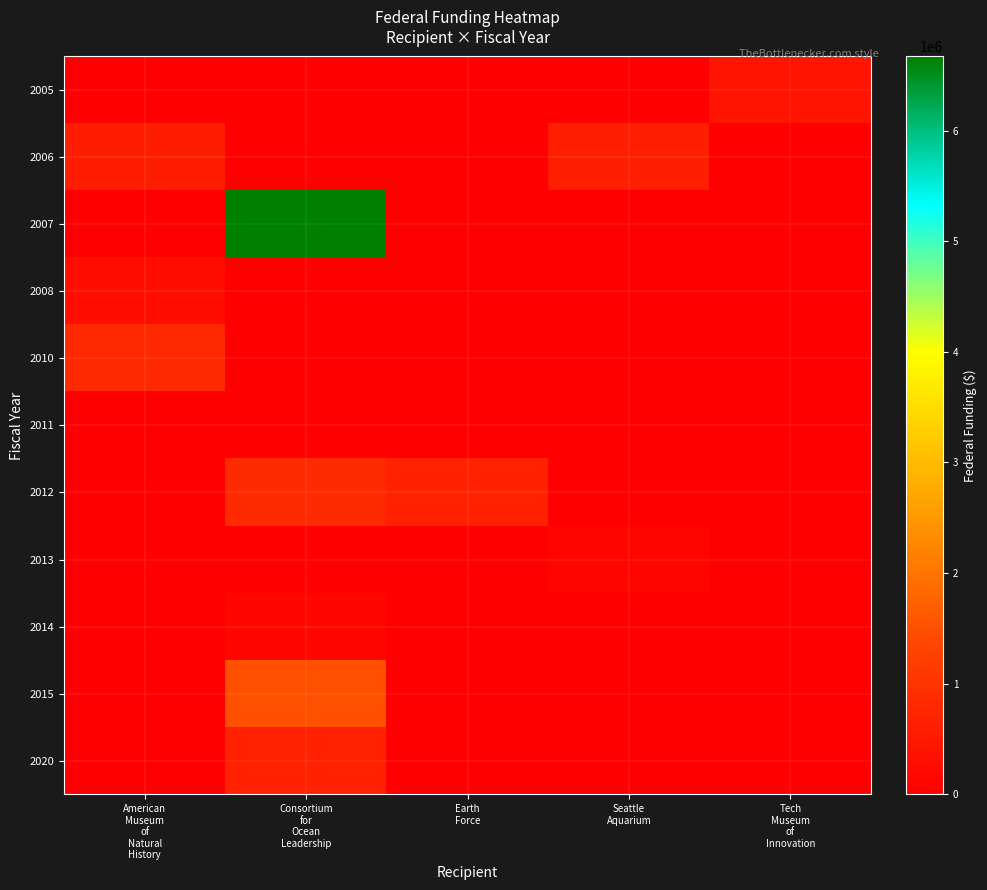

Reading left to right, list all the values displayed in this chart.

2005: American
Museum
of
Natural
History=0	Consortium
for
Ocean
Leadership=0	Earth
Force=0	Seattle
Aquarium=0	Tech
Museum
of
Innovation=400602
2006: American
Museum
of
Natural
History=580665	Consortium
for
Ocean
Leadership=0	Earth
Force=0	Seattle
Aquarium=599735	Tech
Museum
of
Innovation=0
2007: American
Museum
of
Natural
History=0	Consortium
for
Ocean
Leadership=6670500	Earth
Force=0	Seattle
Aquarium=0	Tech
Museum
of
Innovation=0
2008: American
Museum
of
Natural
History=300000	Consortium
for
Ocean
Leadership=0	Earth
Force=0	Seattle
Aquarium=0	Tech
Museum
of
Innovation=0
2010: American
Museum
of
Natural
History=826112	Consortium
for
Ocean
Leadership=0	Earth
Force=0	Seattle
Aquarium=0	Tech
Museum
of
Innovation=0
2011: American
Museum
of
Natural
History=0	Consortium
for
Ocean
Leadership=0	Earth
Force=0	Seattle
Aquarium=0	Tech
Museum
of
Innovation=0
2012: American
Museum
of
Natural
History=0	Consortium
for
Ocean
Leadership=834990	Earth
Force=677192	Seattle
Aquarium=0	Tech
Museum
of
Innovation=0
2013: American
Museum
of
Natural
History=0	Consortium
for
Ocean
Leadership=0	Earth
Force=0	Seattle
Aquarium=121751	Tech
Museum
of
Innovation=0
2014: American
Museum
of
Natural
History=0	Consortium
for
Ocean
Leadership=154934	Earth
Force=0	Seattle
Aquarium=0	Tech
Museum
of
Innovation=0
2015: American
Museum
of
Natural
History=0	Consortium
for
Ocean
Leadership=1500000	Earth
Force=0	Seattle
Aquarium=0	Tech
Museum
of
Innovation=0
2020: American
Museum
of
Natural
History=0	Consortium
for
Ocean
Leadership=660517	Earth
Force=0	Seattle
Aquarium=0	Tech
Museum
of
Innovation=0